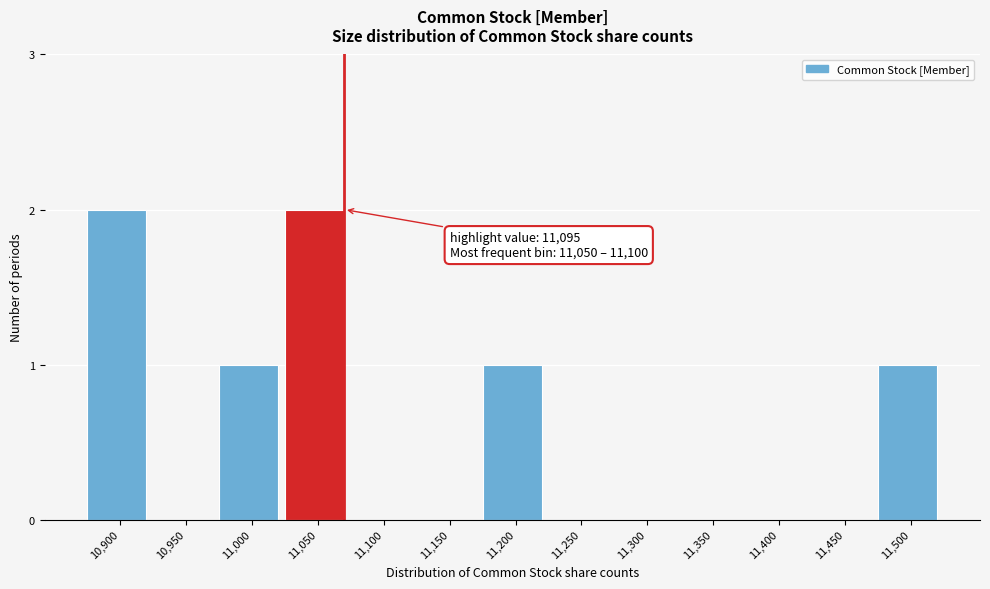

Reading right to left, extract all data points from this chart.

11,500=1	11,450=0	11,400=0	11,350=0	11,300=0	11,250=0	11,200=1	11,150=0	11,100=0	11,050=2	11,000=1	10,950=0	10,900=2